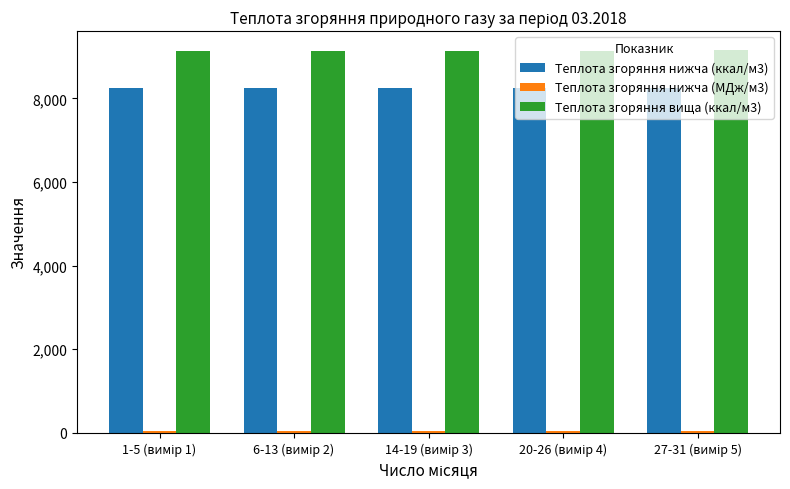

Which series has the largest total across all categories?

Теплота згоряння вища (ккал/м3)